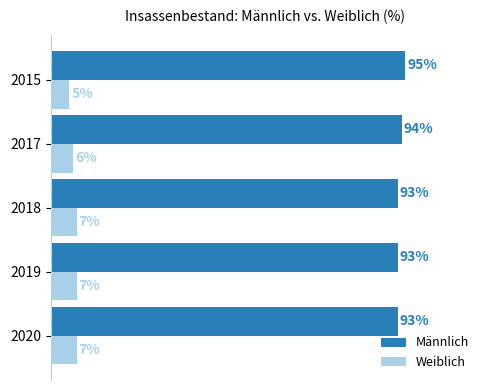

Which series has the largest total across all categories?

Männlich